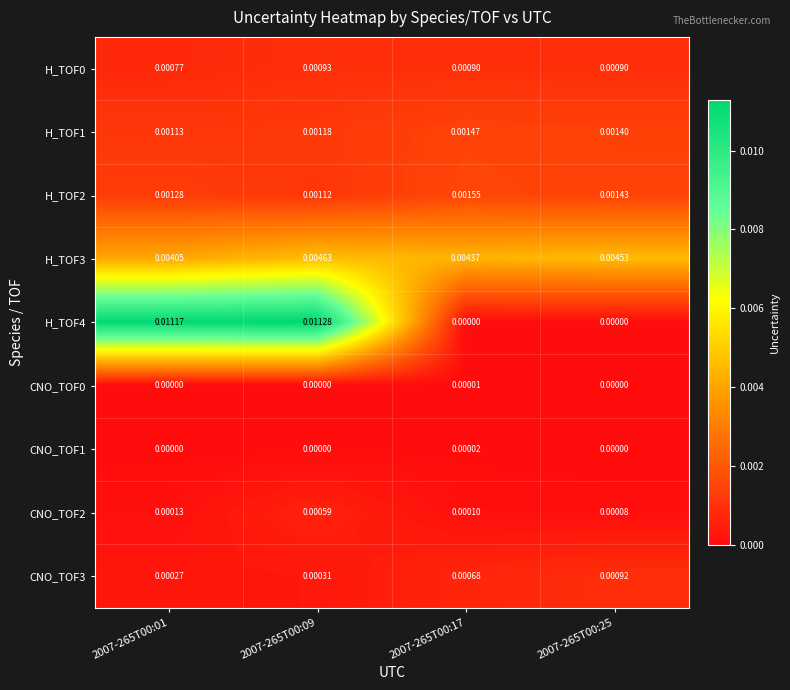

Which series has the largest range (max minus min)?

H_TOF4